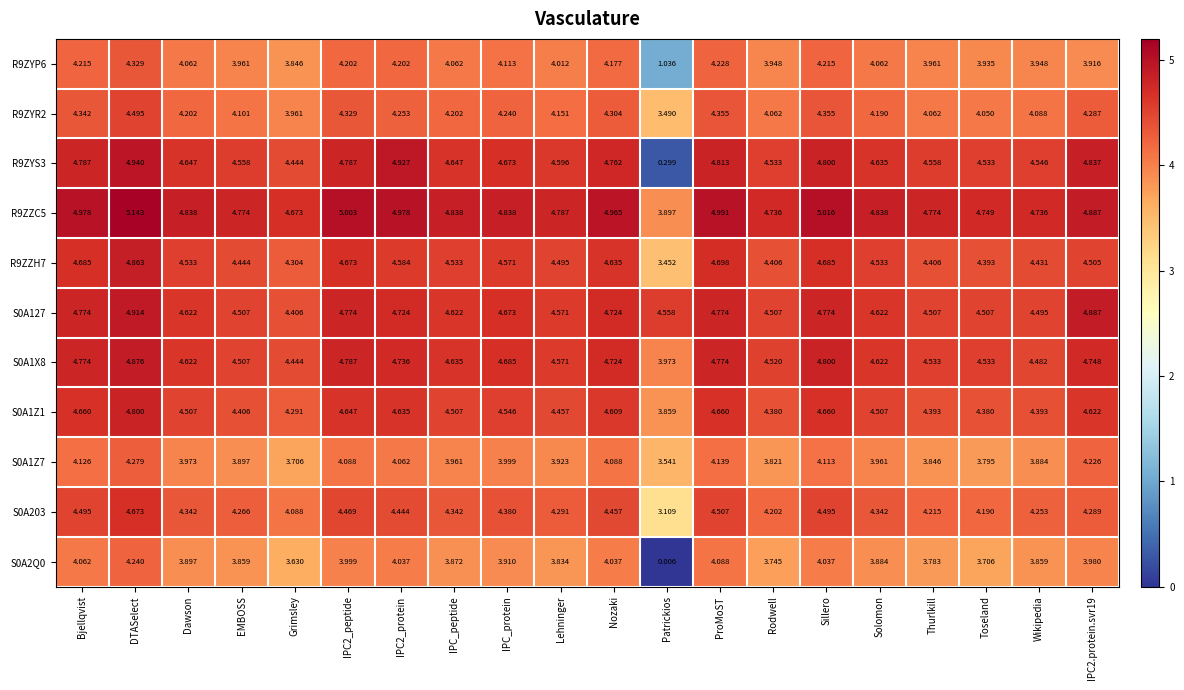

Is the value of S0A1Z1 at Grimsley greater than the value of R9ZYS3 at Lehninger?

No